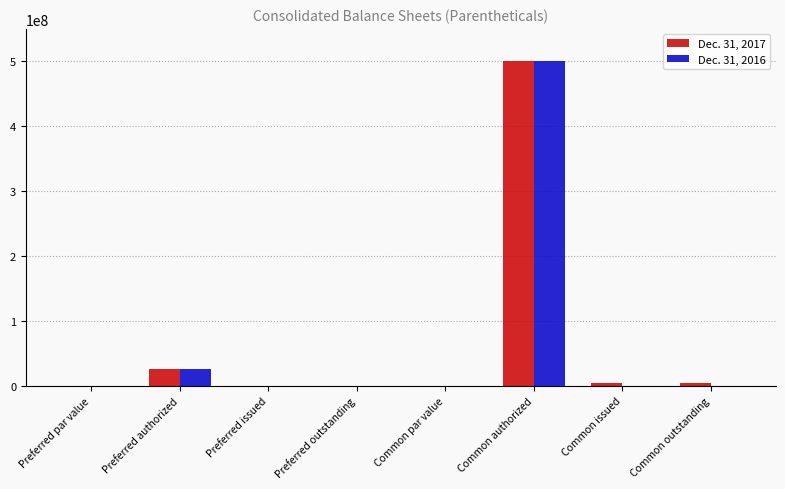

What is the sum of the Dec. 31, 2017 values at Common issued and Common authorized?

504051266.0